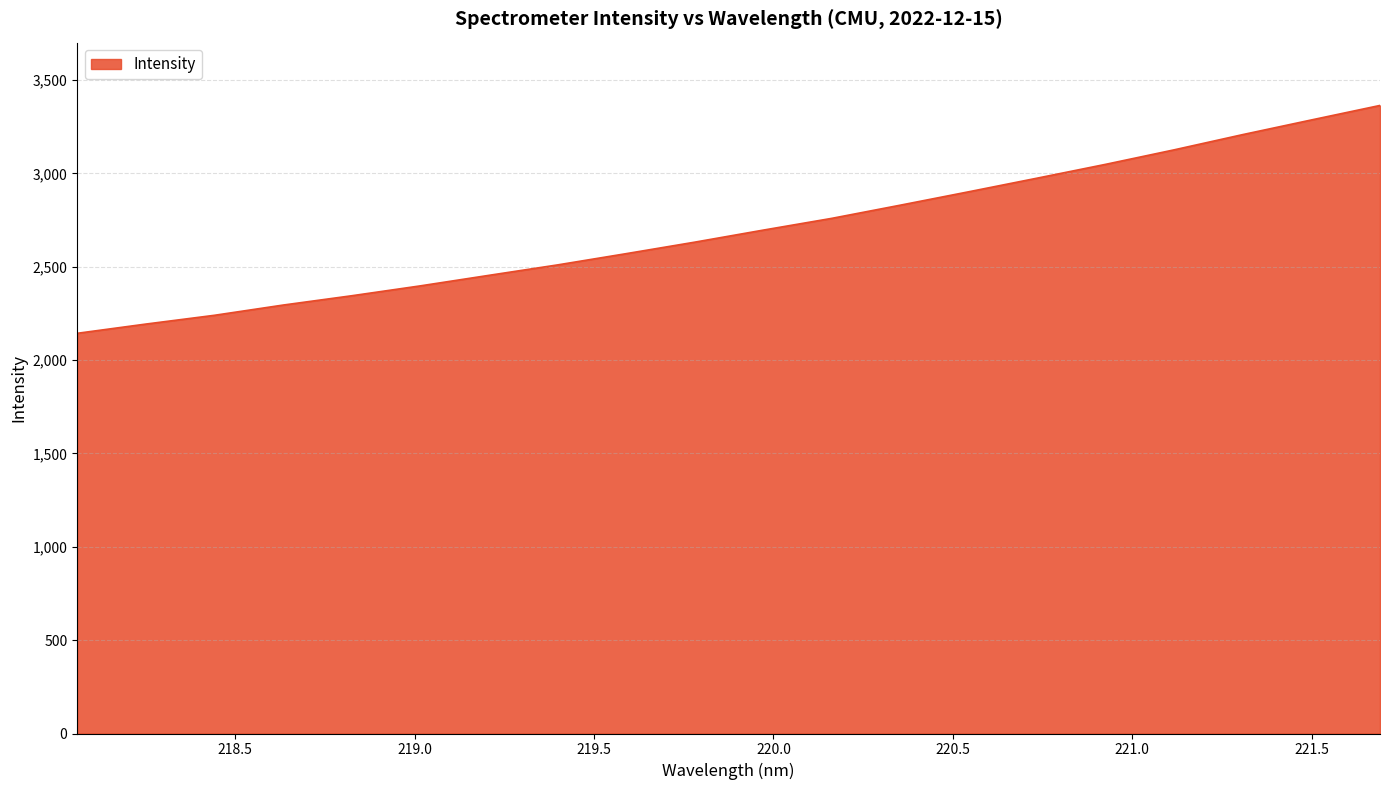

What is the smallest value displayed?

2143.5